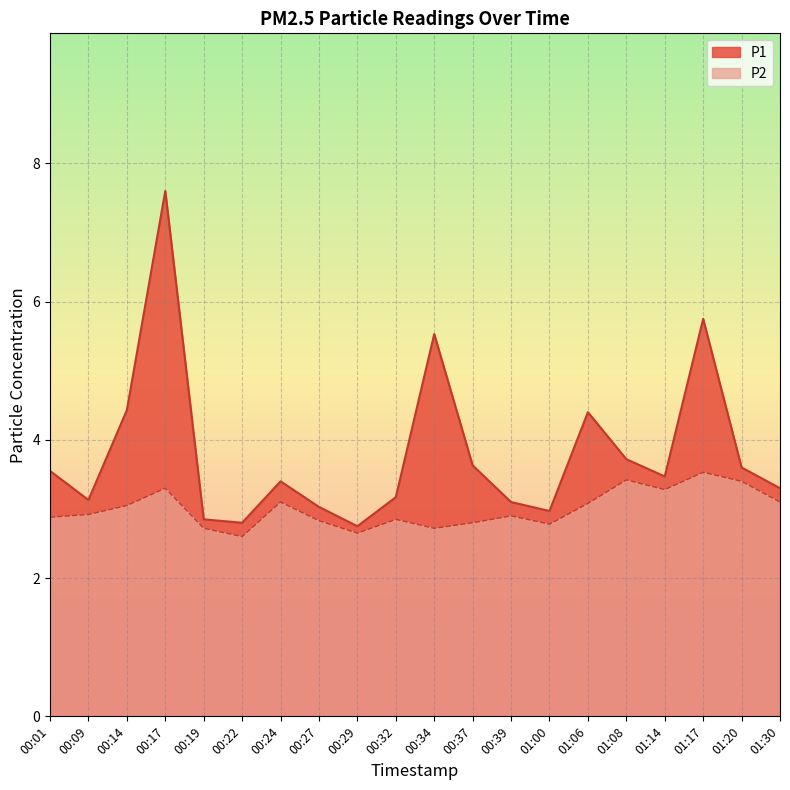

How many interior local valleys does the P1 series have?

5